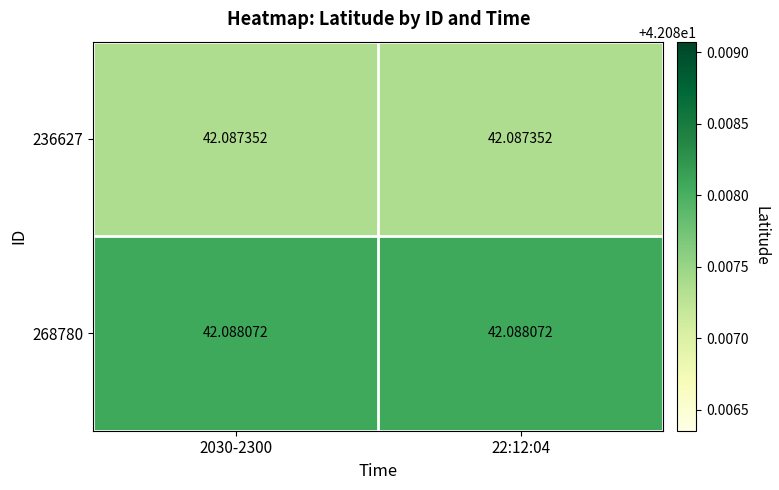

Is the value of 268780 at 22:12:04 greater than the value of 236627 at 2030-2300?

Yes